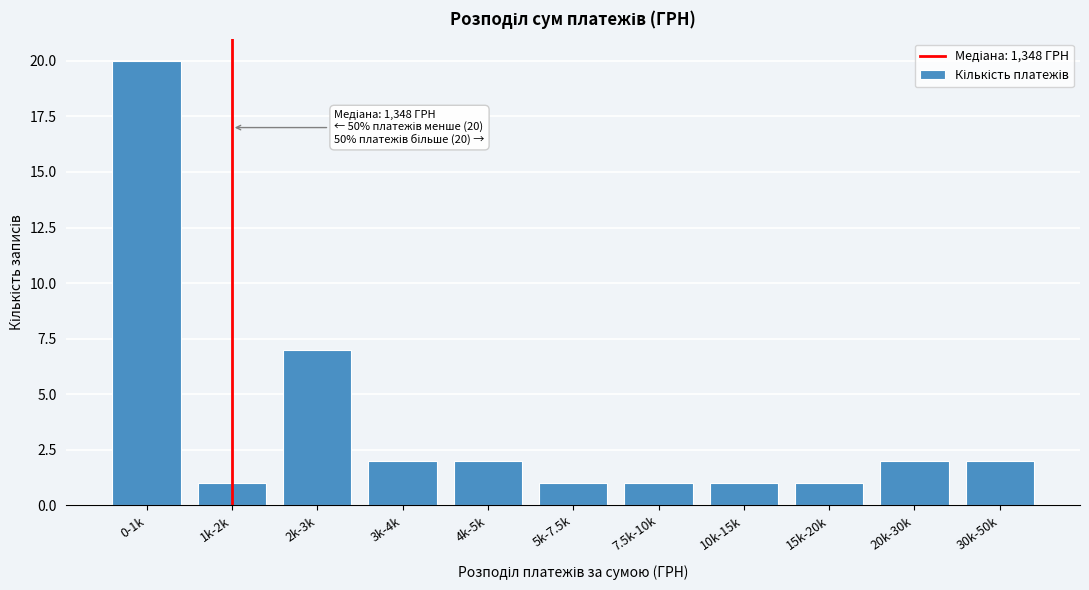

Reading right to left, what are all the values shown in this chart?

30k-50k=2	20k-30k=2	15k-20k=1	10k-15k=1	7.5k-10k=1	5k-7.5k=1	4k-5k=2	3k-4k=2	2k-3k=7	1k-2k=1	0-1k=20